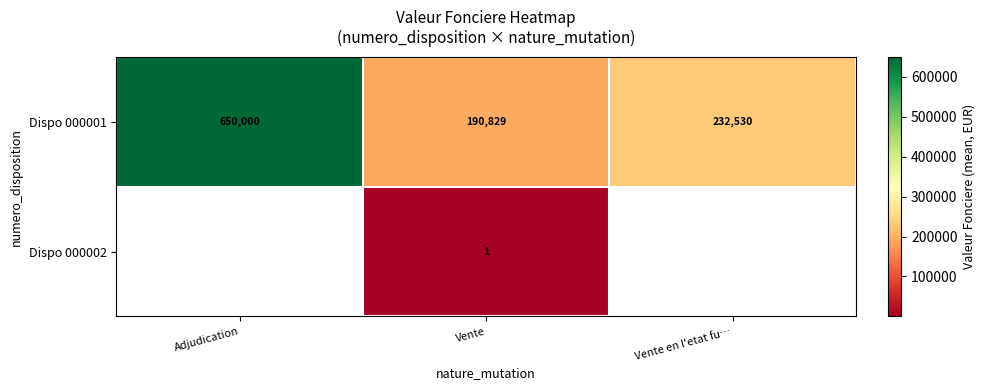

What is the average value of the Dispo 000001 series?

357786